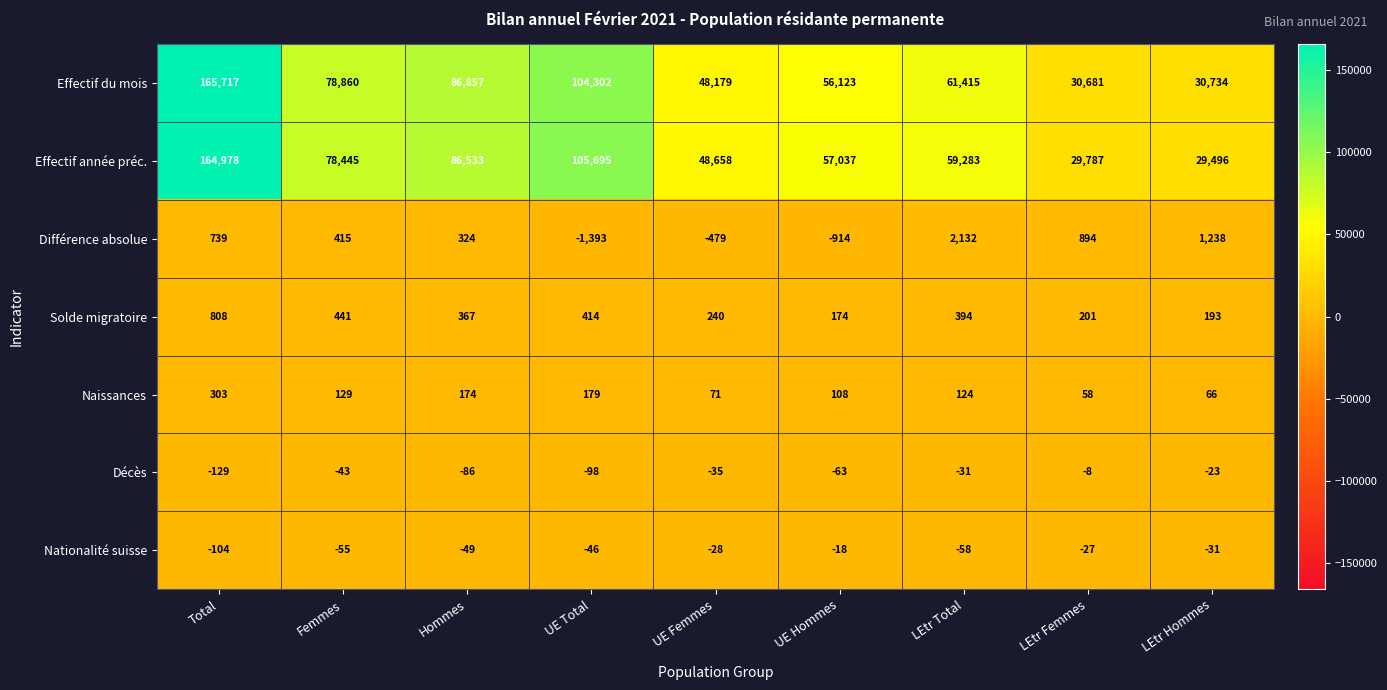

Which series changed the most between UE Hommes and LEtr Femmes?

Effectif année préc.